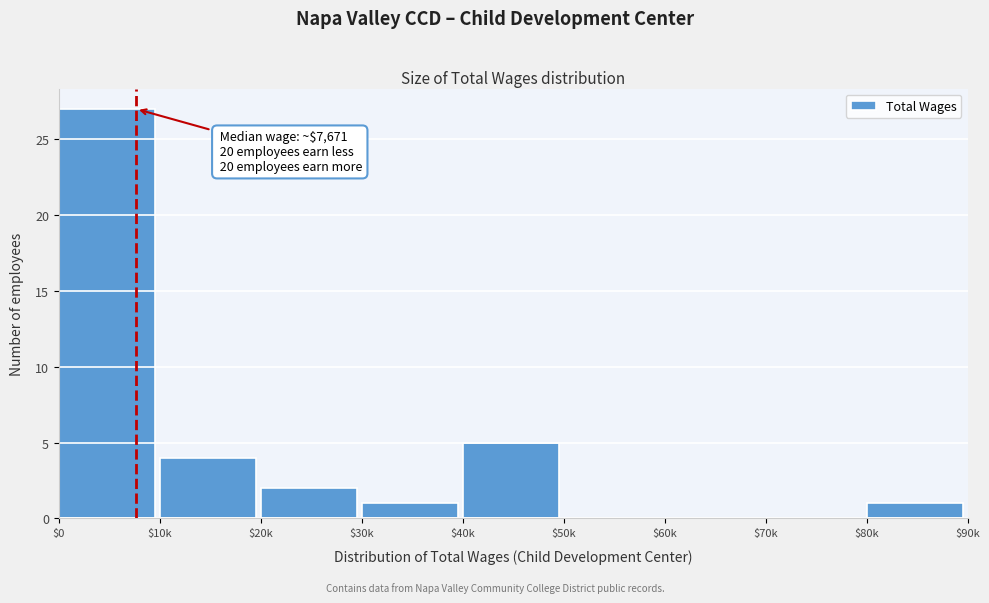

At which label is the value closest to 13?

$40k